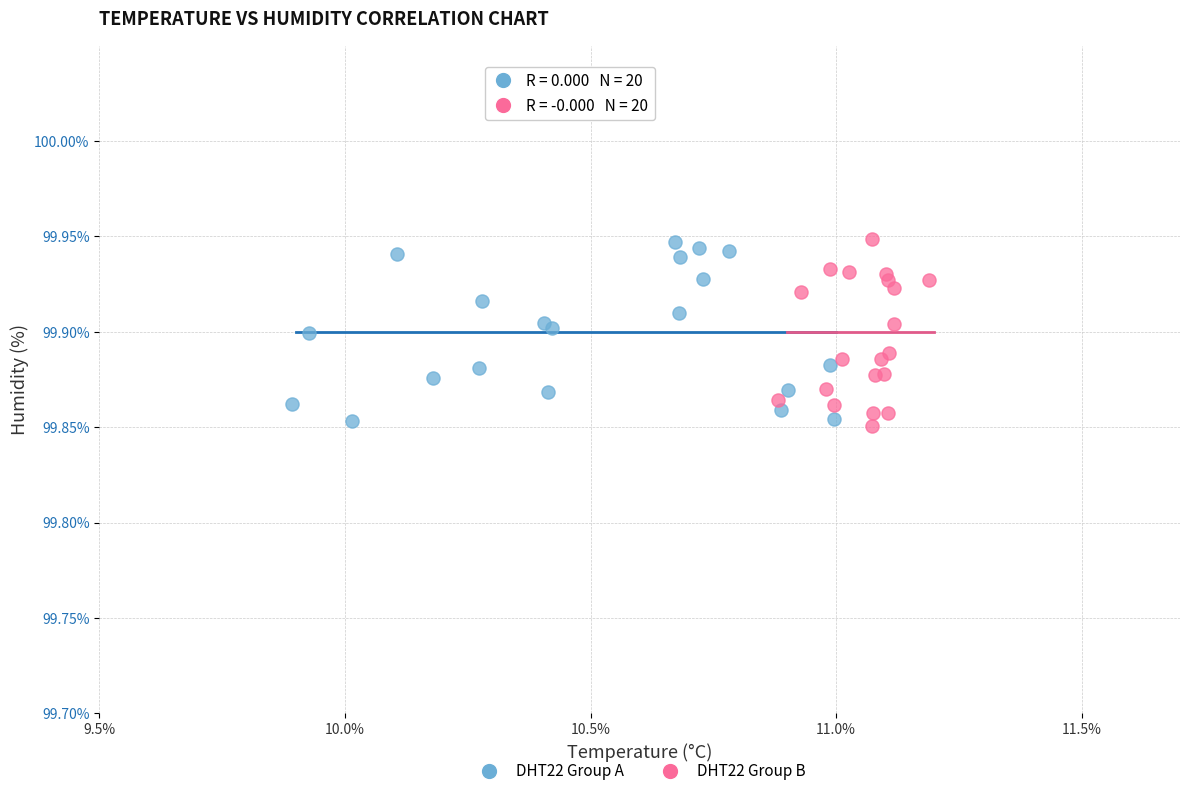

What are all the series names shown in the legend?

DHT22 Group A, DHT22 Group B